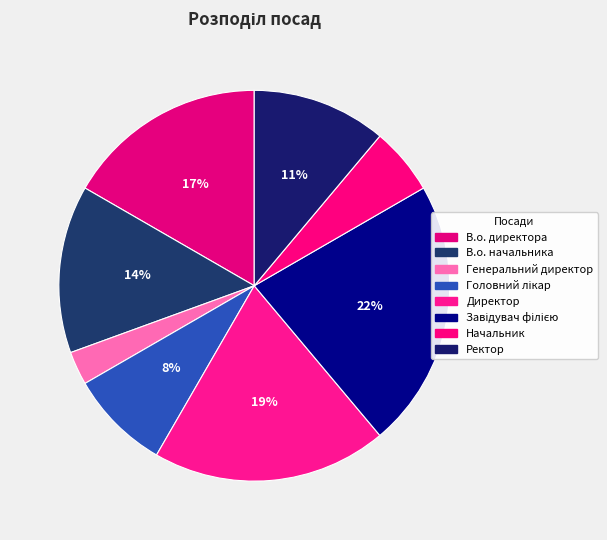

To the nearest percent, what portion does Директор represent?

19%